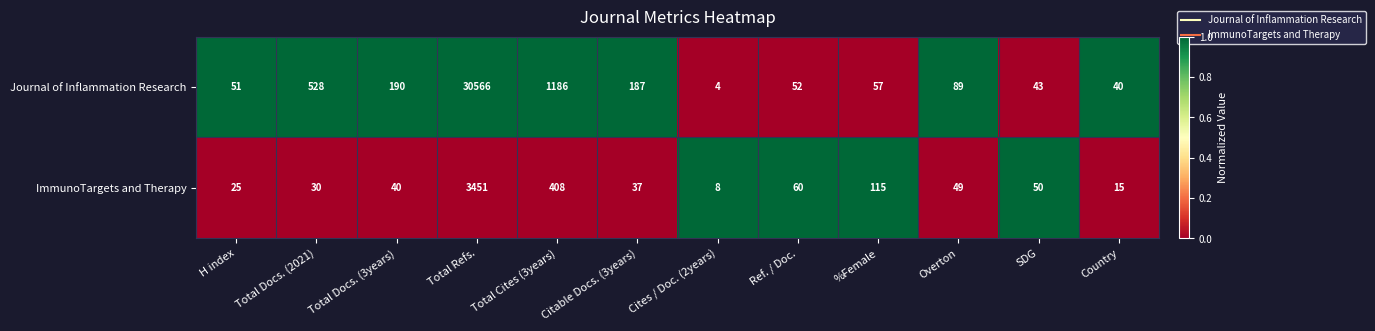

Is it true that ImmunoTargets and Therapy equals 115 at %Female?

True